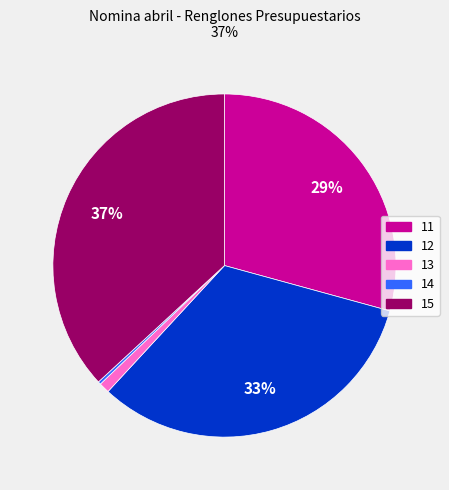

Which category has the biggest portion of the pie?

15